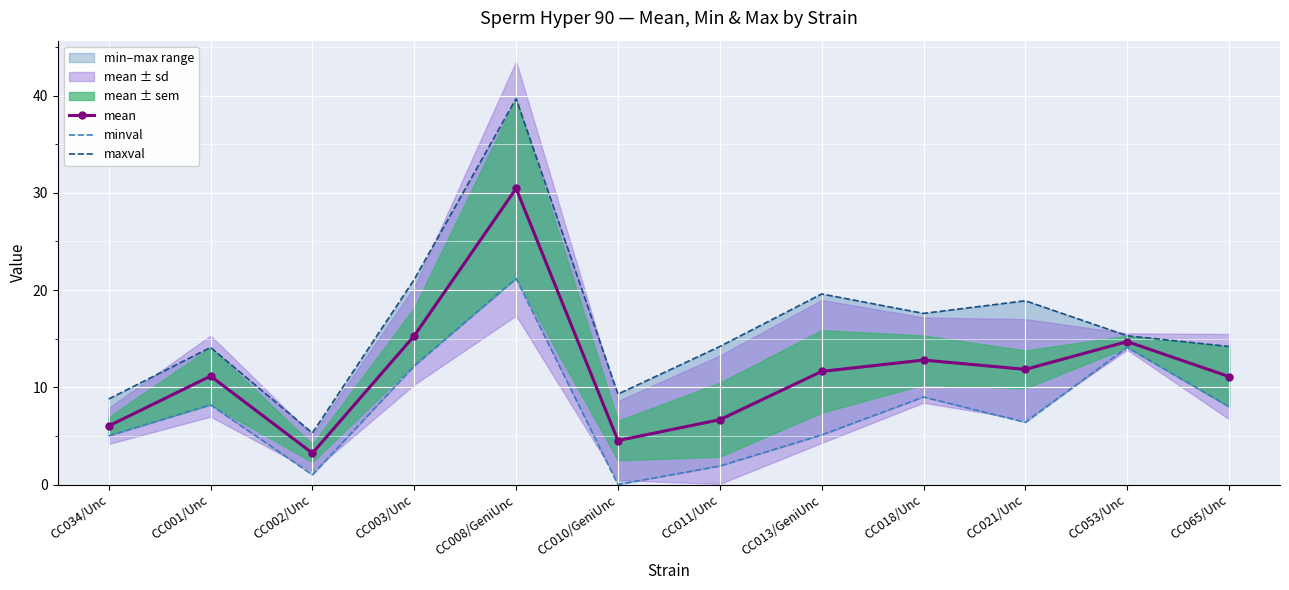

What is the average value of the maxval series?

16.5